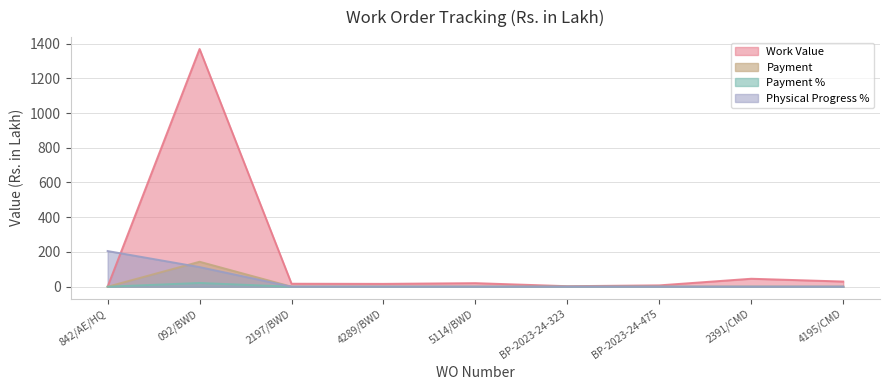

What position from the left is 4195/CMD?

9